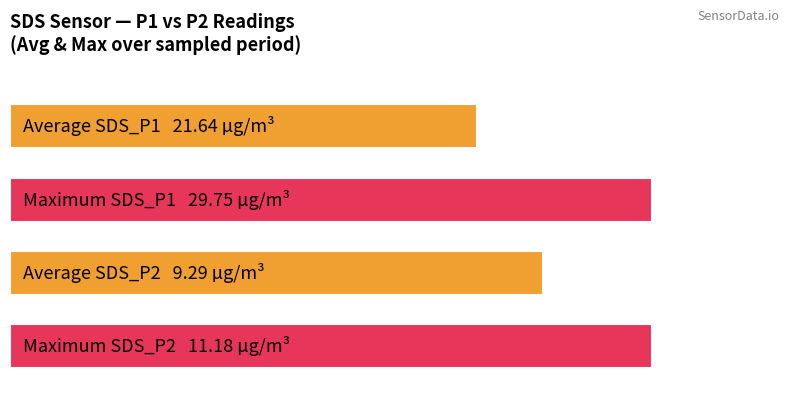

Reading left to right, what are all the values shown in this chart?

SDS_P1: 72.8	100.0
SDS_P2: 83.1	100.0